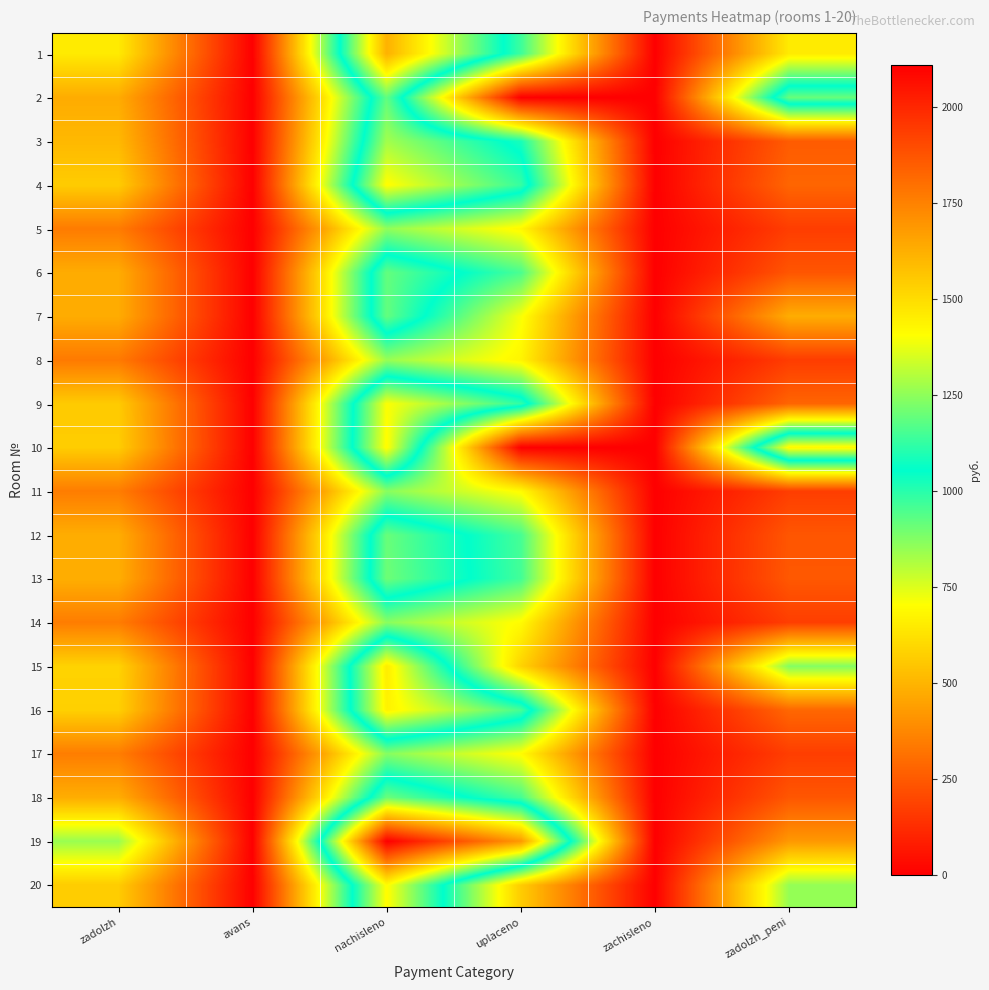

Reading left to right, transcribe all the data shown in this chart.

1: zadolzh=647.2	avans=0.0	nachisleno=1618.0	uplaceno=970.8	zachisleno=0.0	zadolzh_peni=649.5
2: zadolzh=474.7	avans=0.0	nachisleno=1186.8	uplaceno=0.0	zachisleno=0.0	zadolzh_peni=1195.5
3: zadolzh=510.6	avans=0.0	nachisleno=1276.5	uplaceno=1021.9	zachisleno=0.0	zadolzh_peni=254.6
4: zadolzh=564.4	avans=0.0	nachisleno=1411.0	uplaceno=1128.8	zachisleno=0.0	zadolzh_peni=282.2
5: zadolzh=342.2	avans=0.0	nachisleno=855.6	uplaceno=684.5	zachisleno=0.0	zadolzh_peni=171.1
6: zadolzh=476.1	avans=0.0	nachisleno=1190.2	uplaceno=952.2	zachisleno=0.0	zadolzh_peni=238.1
7: zadolzh=476.1	avans=0.0	nachisleno=1190.2	uplaceno=714.1	zachisleno=0.0	zadolzh_peni=478.5
8: zadolzh=338.1	avans=0.0	nachisleno=845.2	uplaceno=676.2	zachisleno=0.0	zadolzh_peni=169.1
9: zadolzh=560.3	avans=0.0	nachisleno=1400.7	uplaceno=1120.7	zachisleno=0.0	zadolzh_peni=280.0
10: zadolzh=565.8	avans=0.0	nachisleno=1414.5	uplaceno=0.0	zachisleno=0.0	zadolzh_peni=1424.9
11: zadolzh=346.4	avans=0.0	nachisleno=866.0	uplaceno=693.4	zachisleno=0.0	zadolzh_peni=172.6
12: zadolzh=478.9	avans=0.0	nachisleno=1197.2	uplaceno=957.7	zachisleno=0.0	zadolzh_peni=239.4
13: zadolzh=481.6	avans=0.0	nachisleno=1204.0	uplaceno=963.2	zachisleno=0.0	zadolzh_peni=244.3
14: zadolzh=346.4	avans=0.0	nachisleno=866.0	uplaceno=692.8	zachisleno=0.0	zadolzh_peni=173.2
15: zadolzh=582.4	avans=0.0	nachisleno=1455.9	uplaceno=582.4	zachisleno=0.0	zadolzh_peni=874.1
16: zadolzh=575.5	avans=0.0	nachisleno=1438.7	uplaceno=1150.9	zachisleno=0.0	zadolzh_peni=287.7
17: zadolzh=347.8	avans=0.0	nachisleno=869.4	uplaceno=696.4	zachisleno=0.0	zadolzh_peni=173.0
18: zadolzh=480.2	avans=0.0	nachisleno=1200.6	uplaceno=960.5	zachisleno=0.0	zadolzh_peni=240.1
19: zadolzh=843.2	avans=0.0	nachisleno=2107.9	uplaceno=1686.4	zachisleno=0.0	zadolzh_peni=421.6
20: zadolzh=564.4	avans=0.0	nachisleno=1411.0	uplaceno=564.4	zachisleno=0.0	zadolzh_peni=849.8